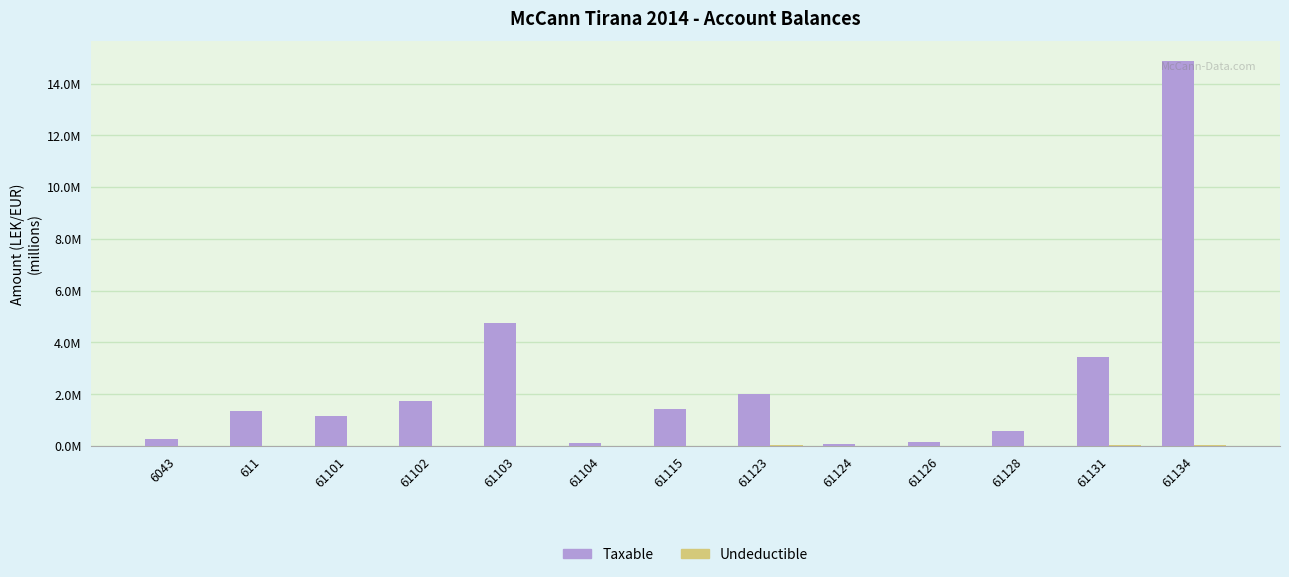

Are the bars horizontal?

No